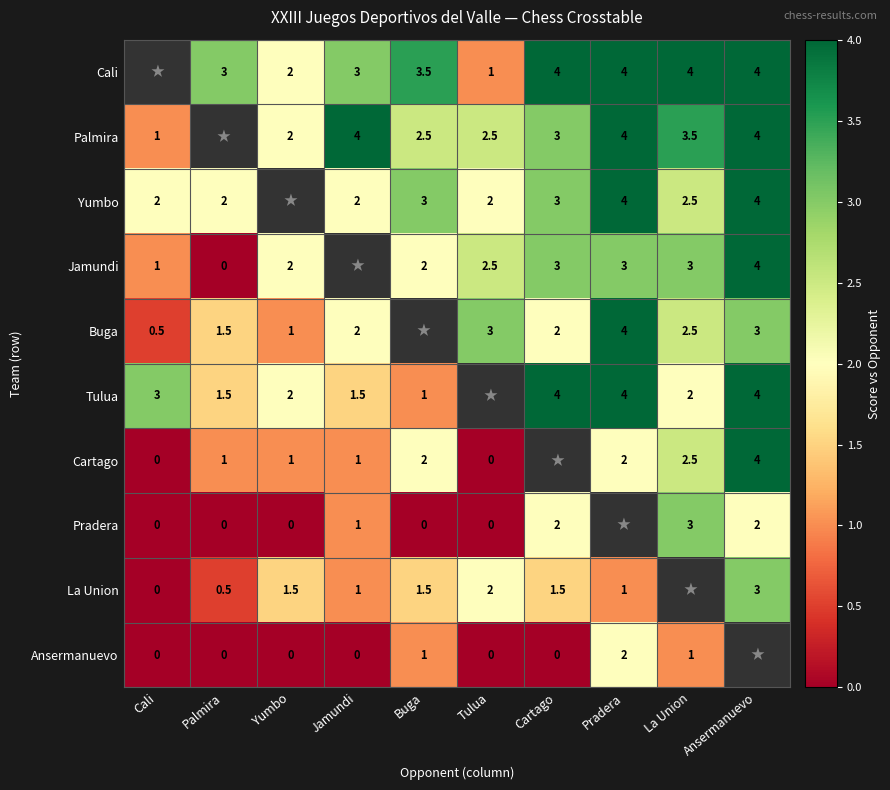

The Yumbo series shows 2.8 at Pradera. True or false?

False